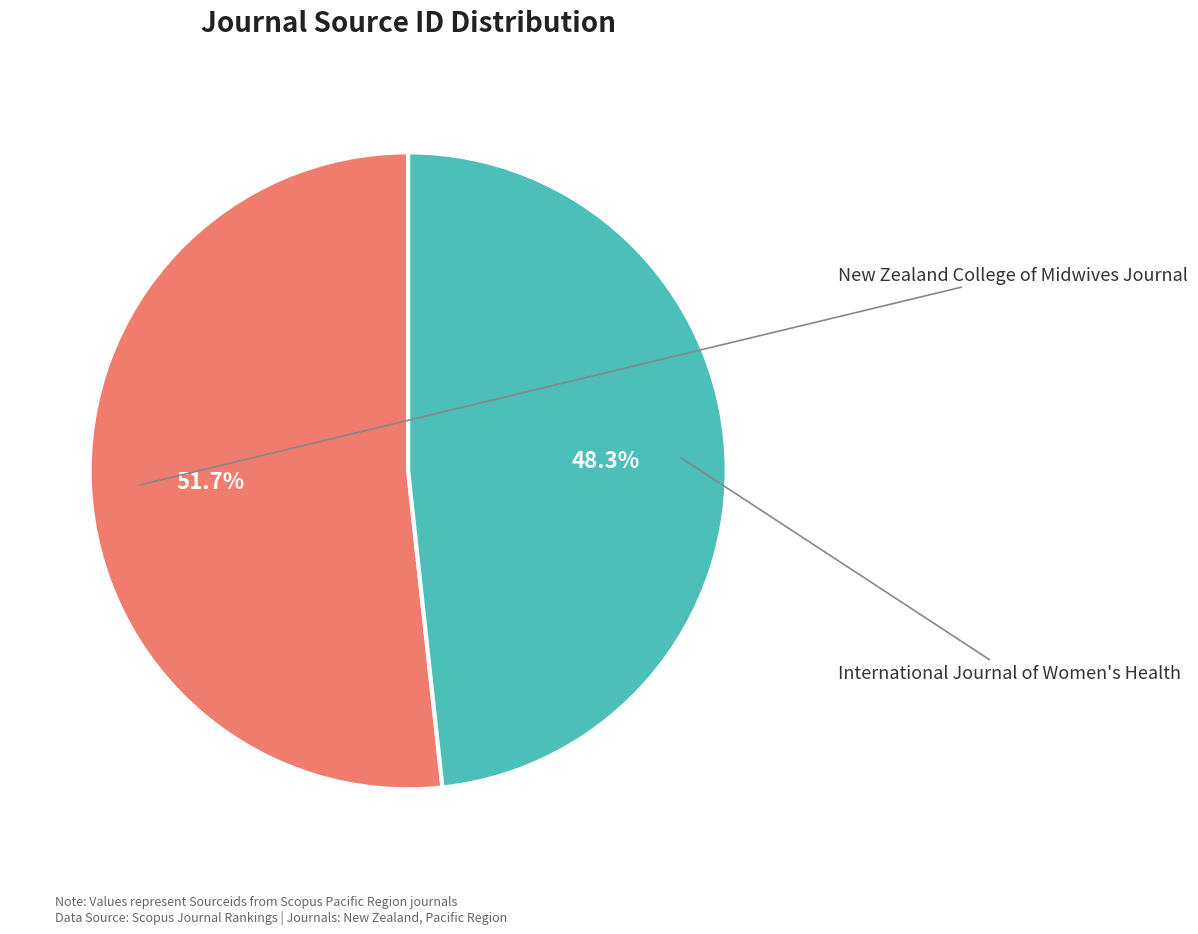

Is there any slice that represents more than half of the pie?

Yes